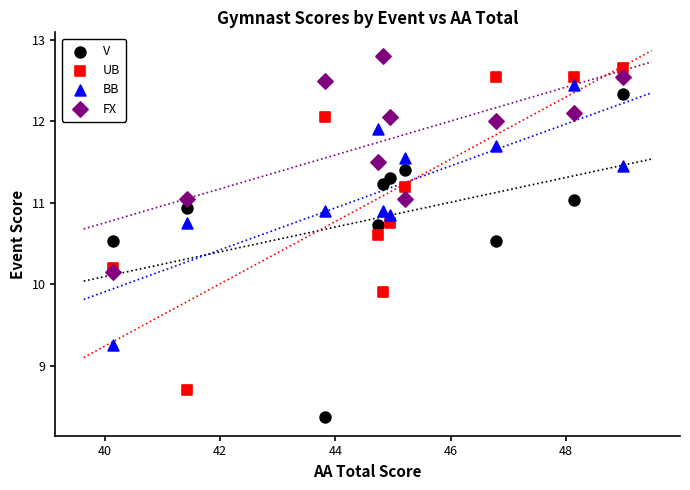

In the V series, what Y value is closest to 10?

10.5